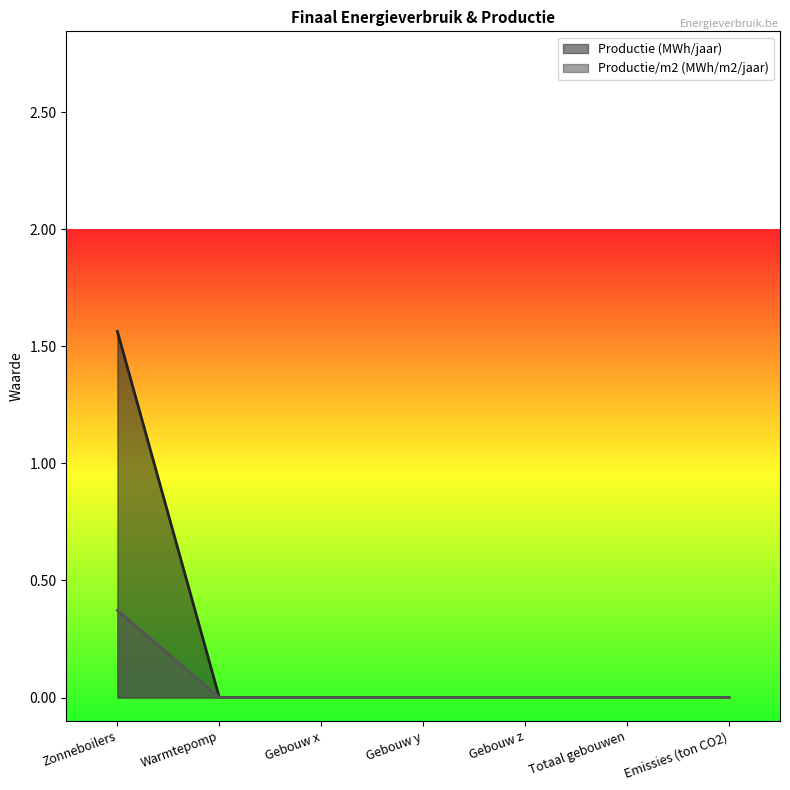

True or false: Productie/m2 (MWh/m2/jaar) and Productie (MWh/jaar) intersect in this chart.

False